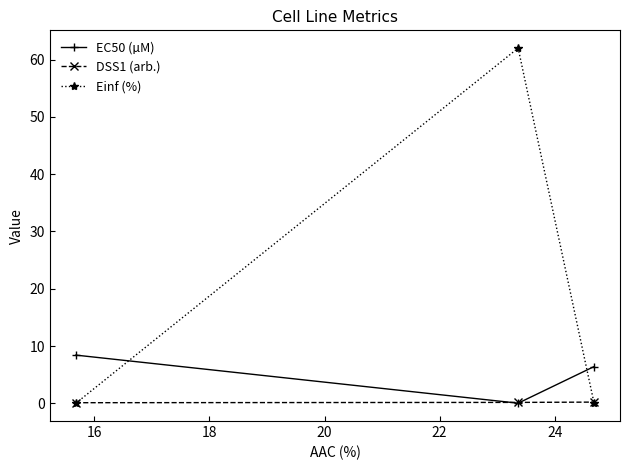

Rank the series by their maximum value, from lowest to highest.

DSS1 (arb.), EC50 (µM), Einf (%)